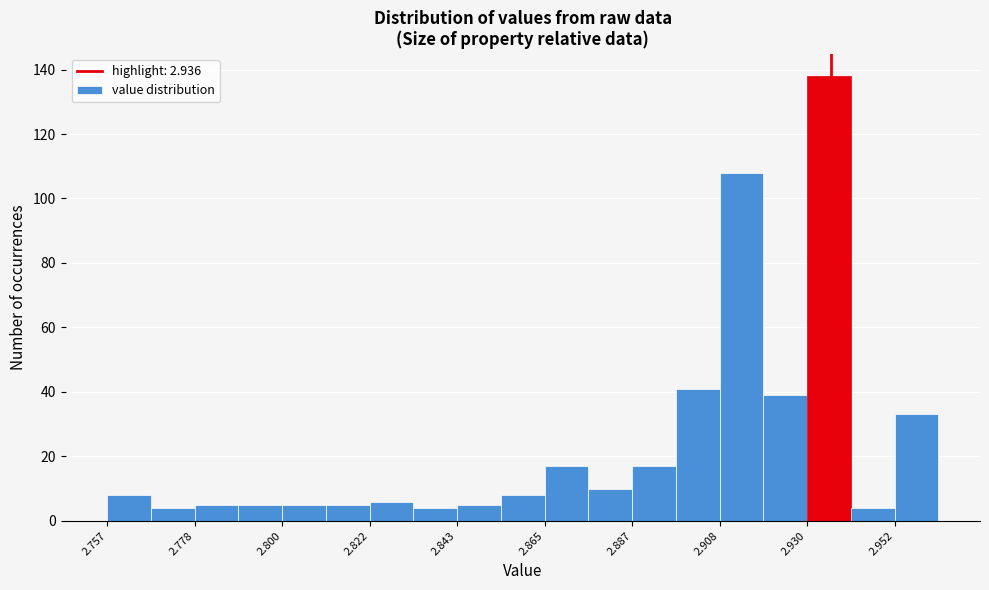

Around what value on the x-axis is the tallest bar? Give the approximate position of its centre, as read against the axis.

2.935